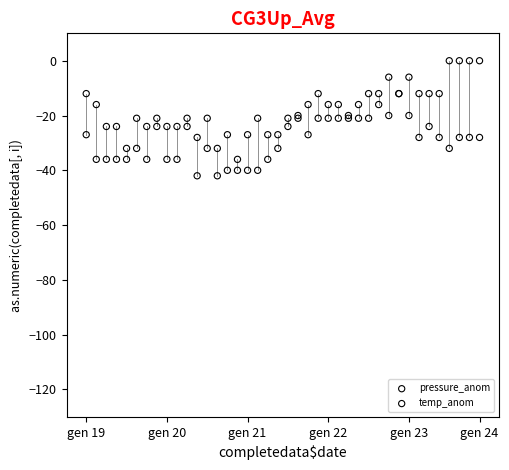

Which series has the largest Y range (max minus min)?

pressure_anom